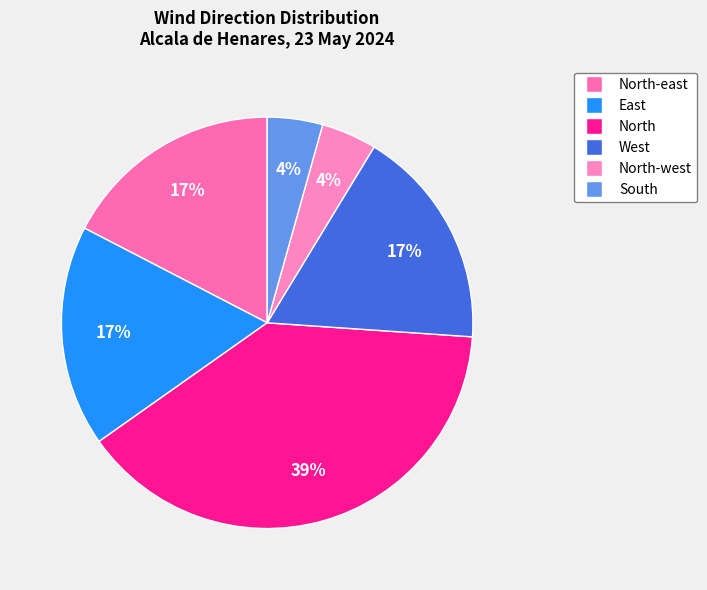

To the nearest percent, what is the average slice percentage?

17%